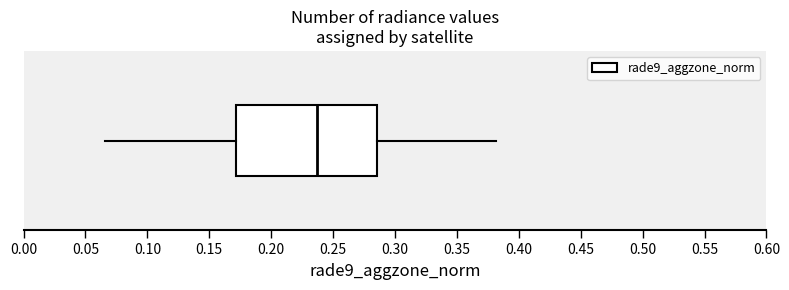

Transcribe this box plot: give where the median line is, the range the box spans, and where the two whiskers end, as read against the x-axis. The values are not printed on the chart, so give them approximately, as read against the axis.

median 0.235, box 0.170 to 0.285, whiskers 0.065 to 0.380